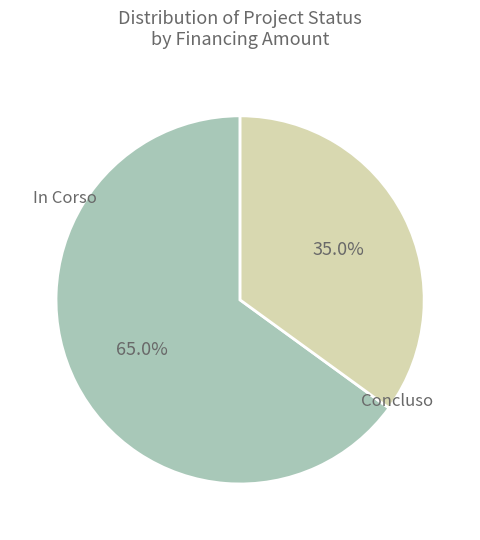

Is there a majority slice in this chart?

Yes